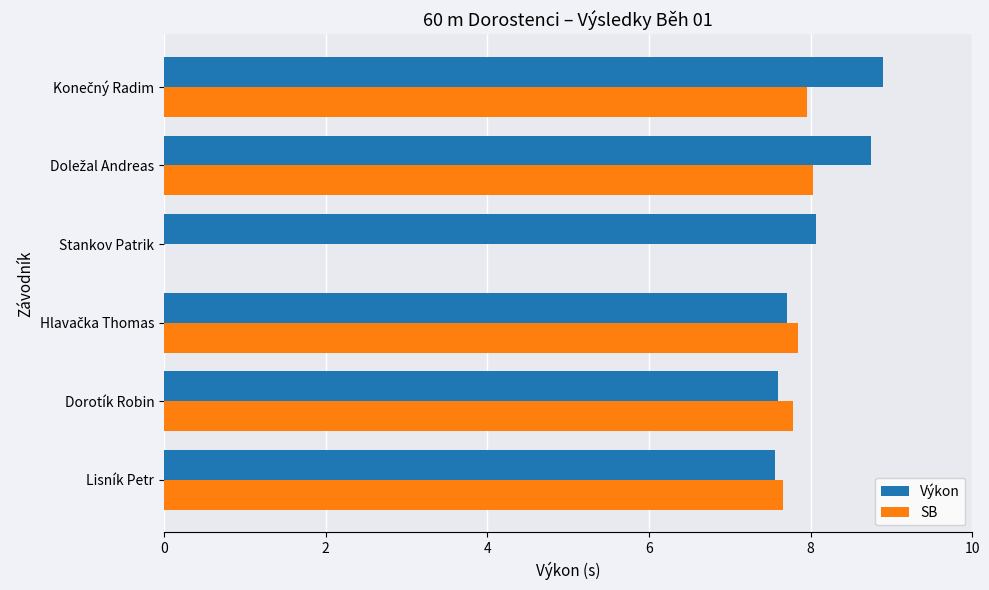

What is the average value of the Výkon series?

8.1